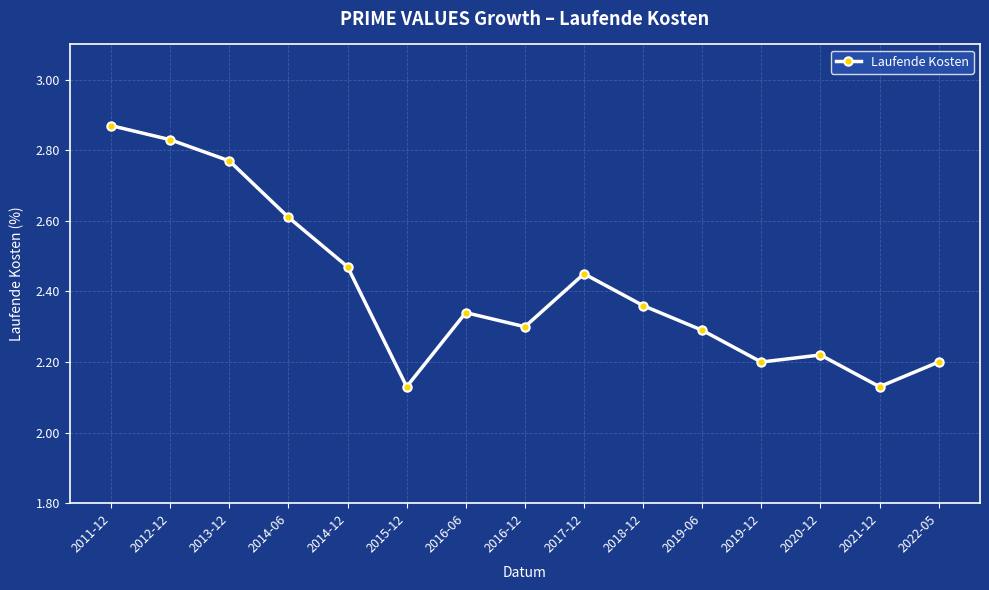

True or false: the data shows 2.2 at 2022-05.

True